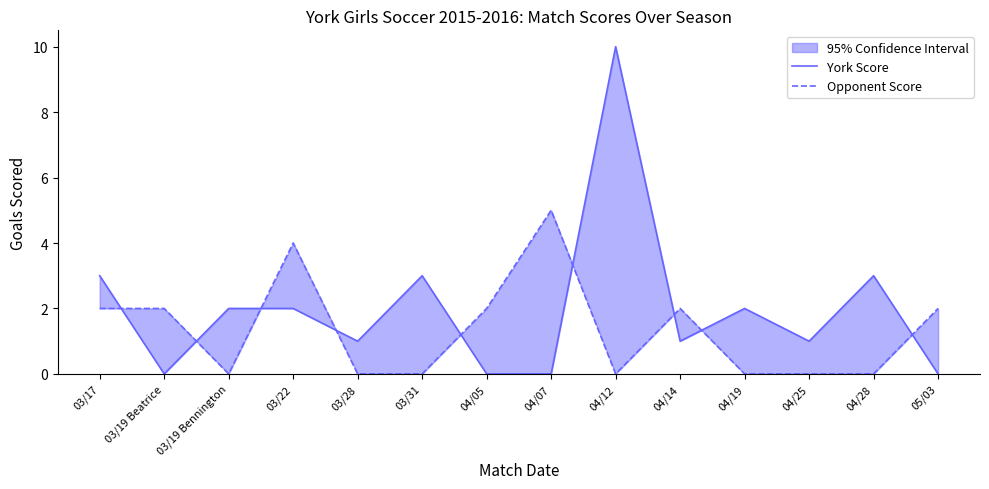

Where is York Score nearest to the value 5?

03/17